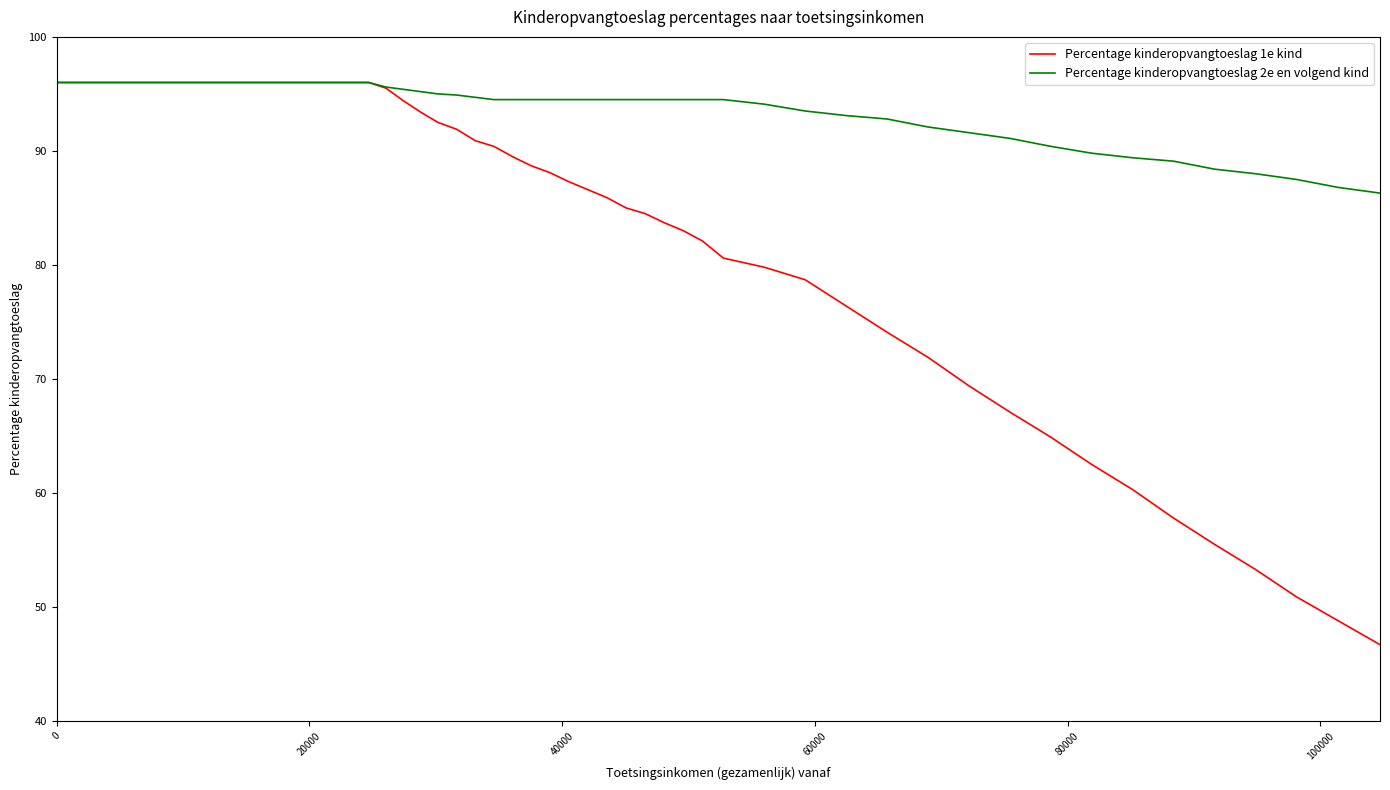

What is the minimum value shown in the chart?

46.7